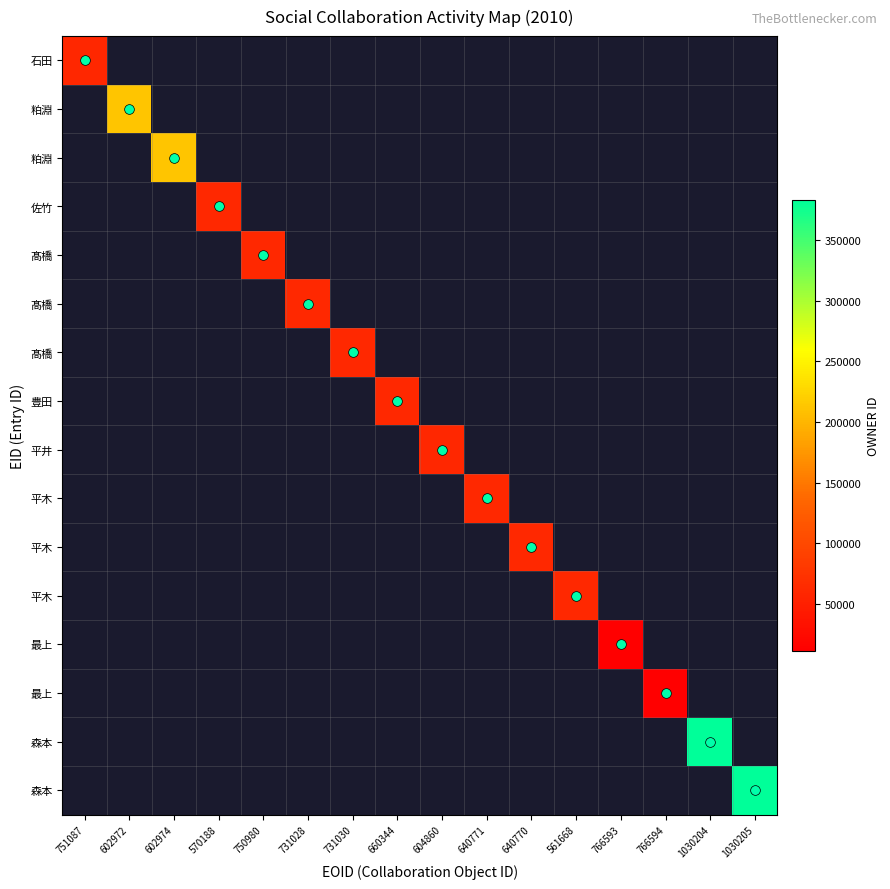

What is the maximum value shown in the chart?

383220.0